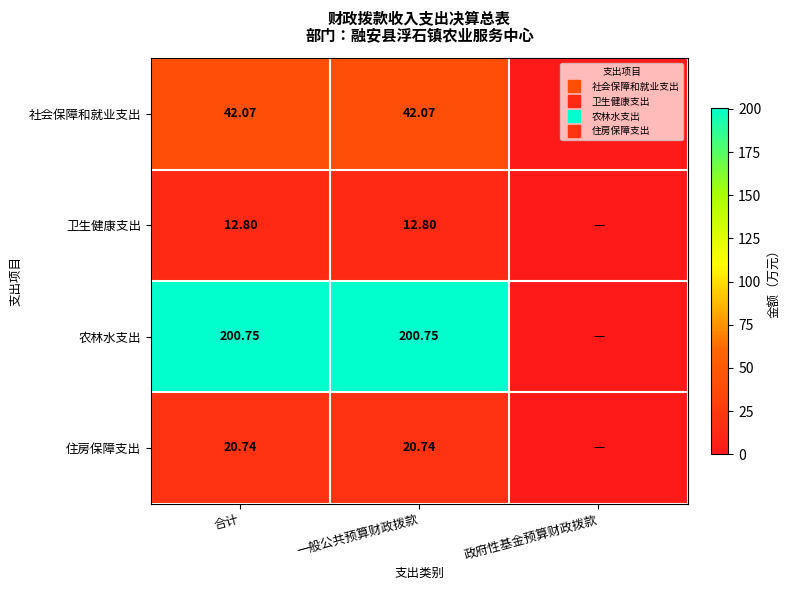

At which label is 卫生健康支出 closest to 6?

政府性基金预算财政拨款